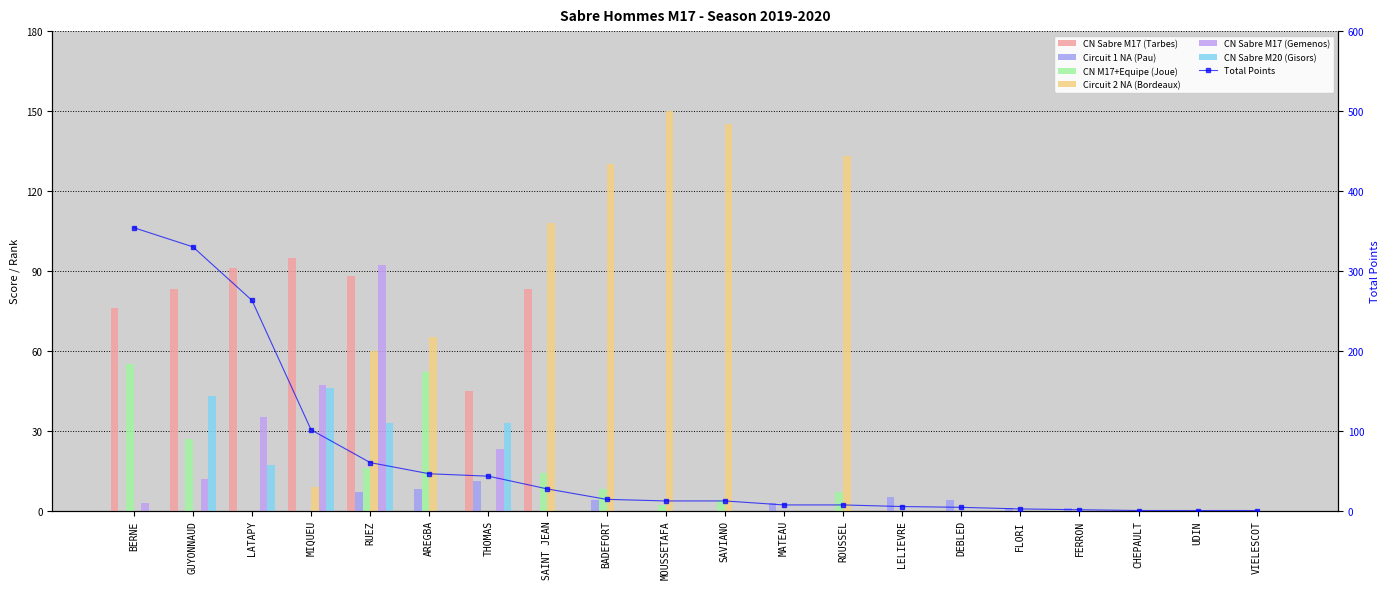

What is the label of the 17th bar from the right?

MIQUEU